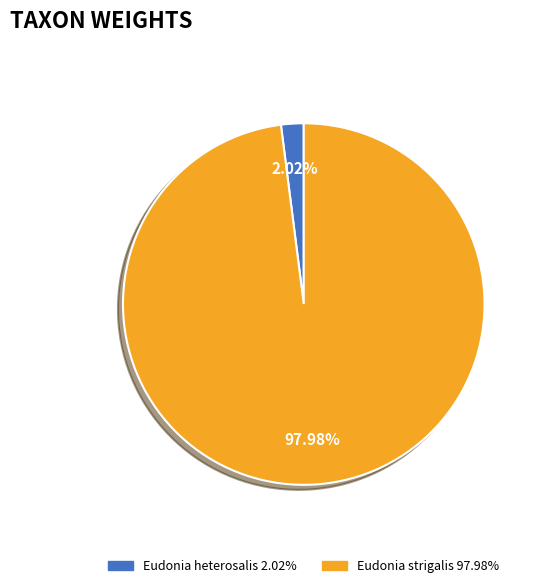

What is the smallest slice in the pie chart?

Eudonia heterosalis